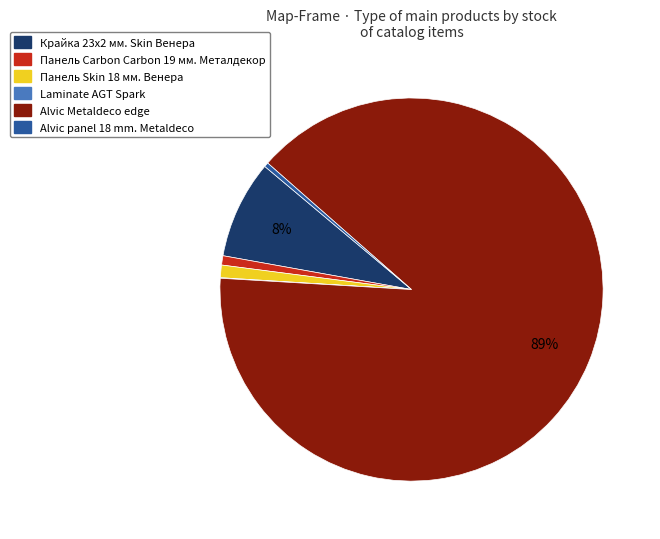

What is the largest slice in the pie chart?

Alvic Metaldeco edge